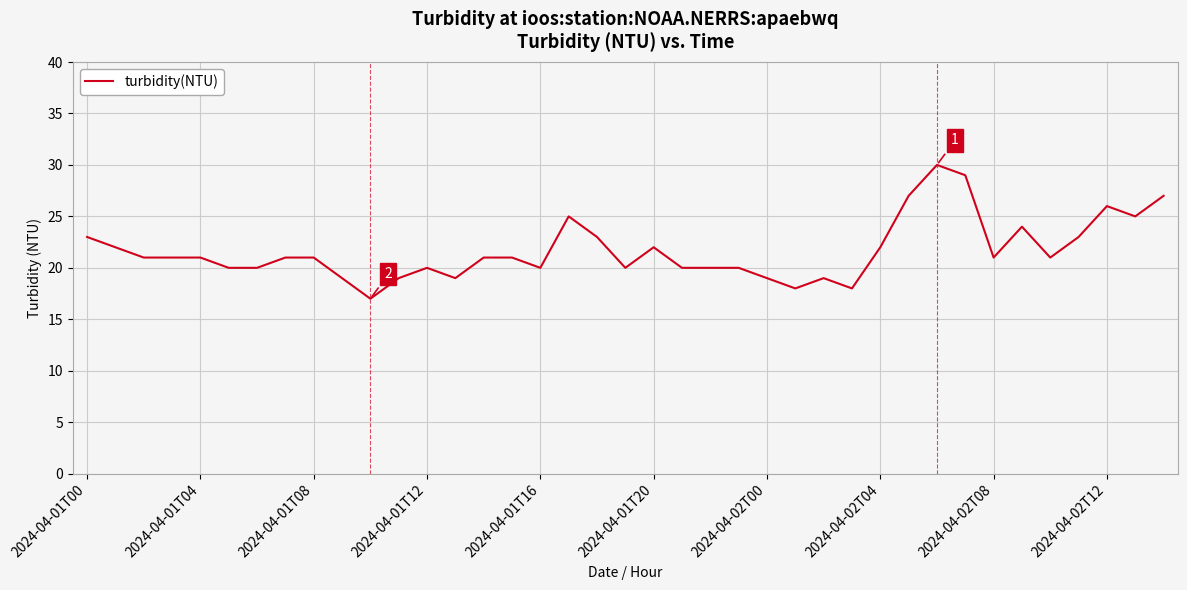

What is the greatest value displayed?

30